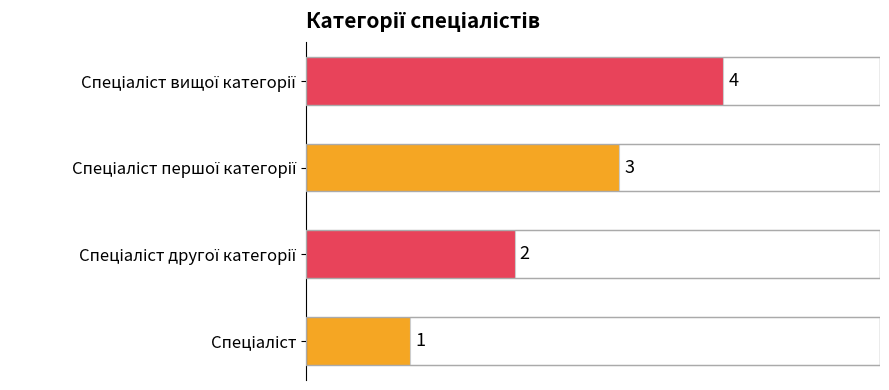

What is the difference between the second highest and minimum values?

2